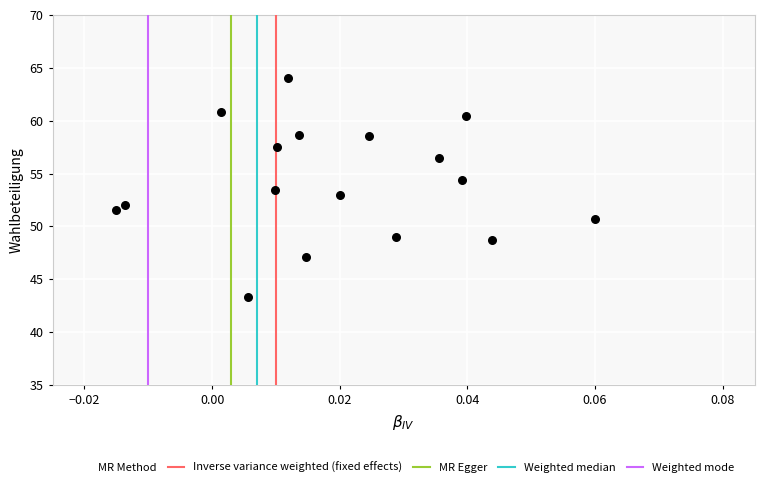

What is the range of Y values (max minus min)?

20.7